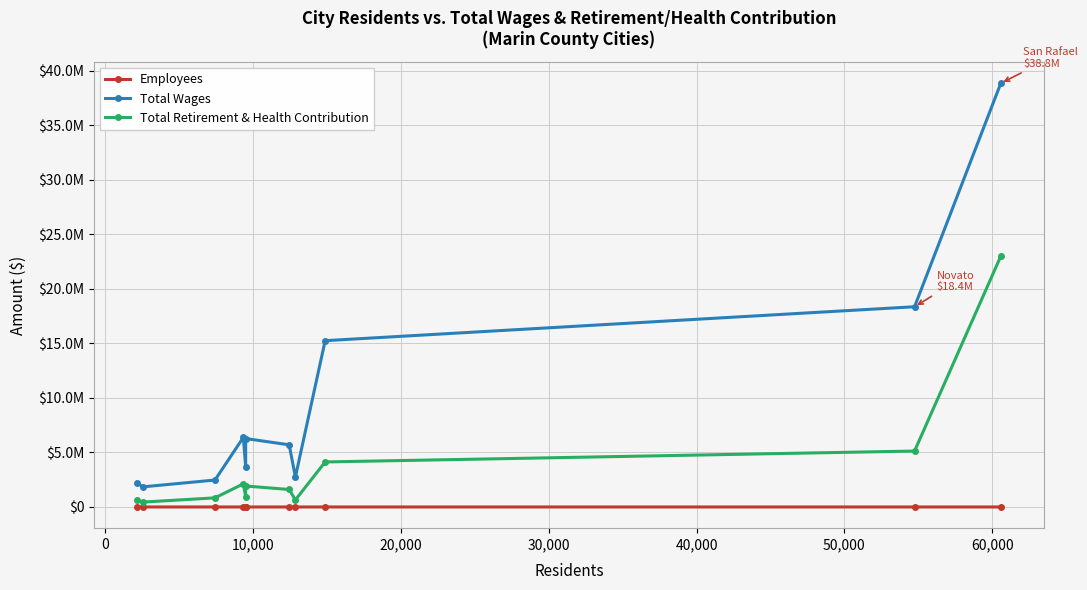

True or false: Total Retirement & Health Contribution has a value of 6260962 at 70,000.

False